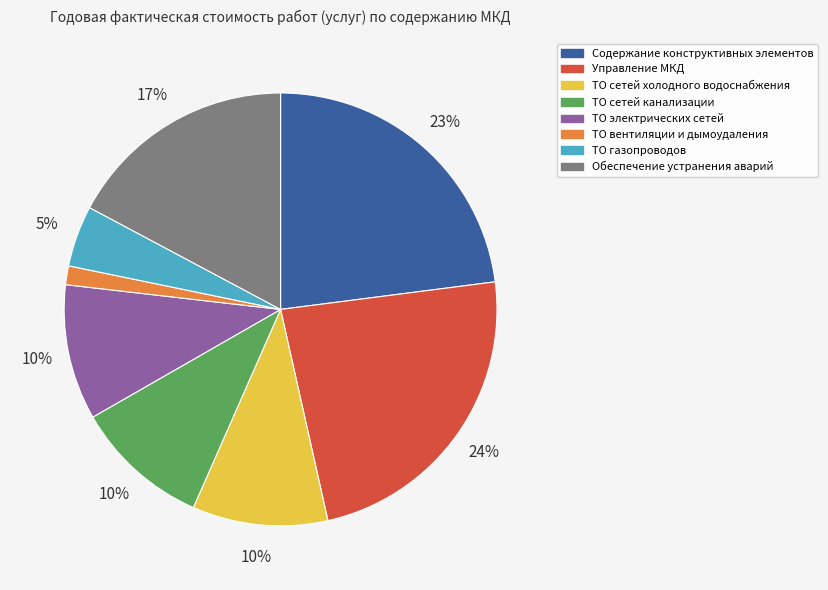

Between ТО электрических сетей and Обеспечение устранения аварий, which is larger?

Обеспечение устранения аварий